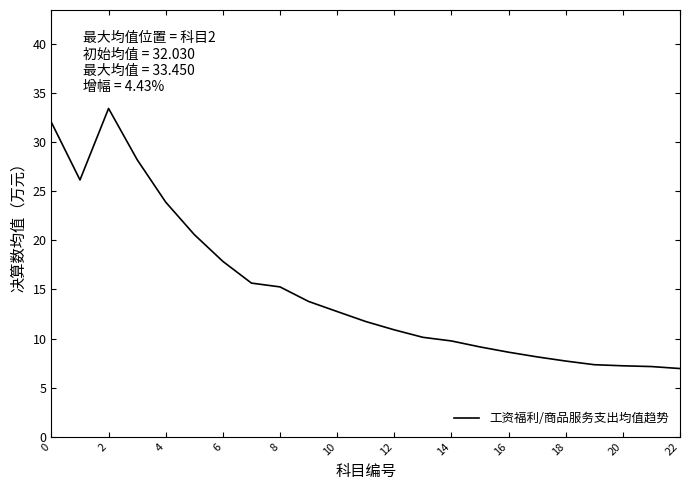

What is the smallest value displayed?

6.9